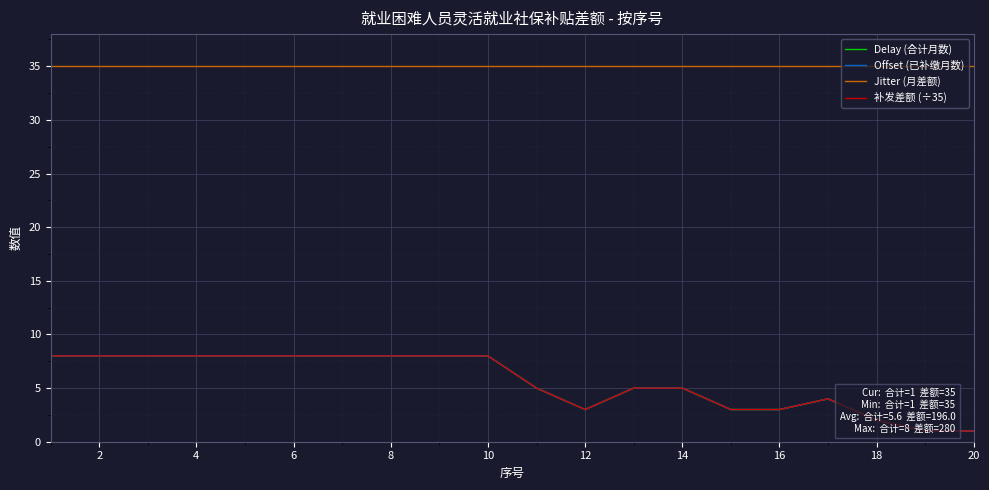

What are all the series names shown in the legend?

Delay (合计月数), Offset (已补缴月数), Jitter (月差额), 补发差额 (÷35)